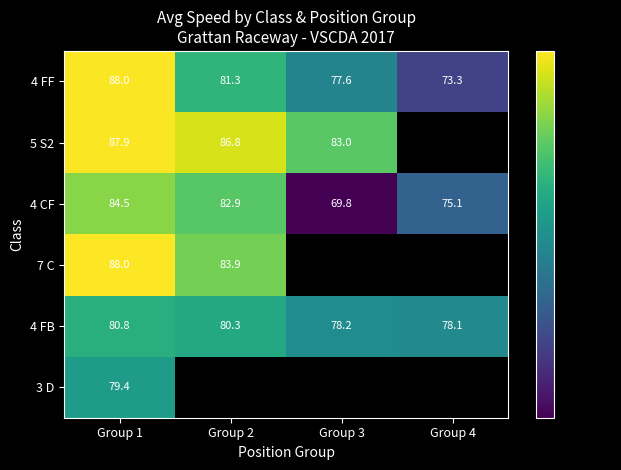

How many values in the 4 FB series are below 80?

2